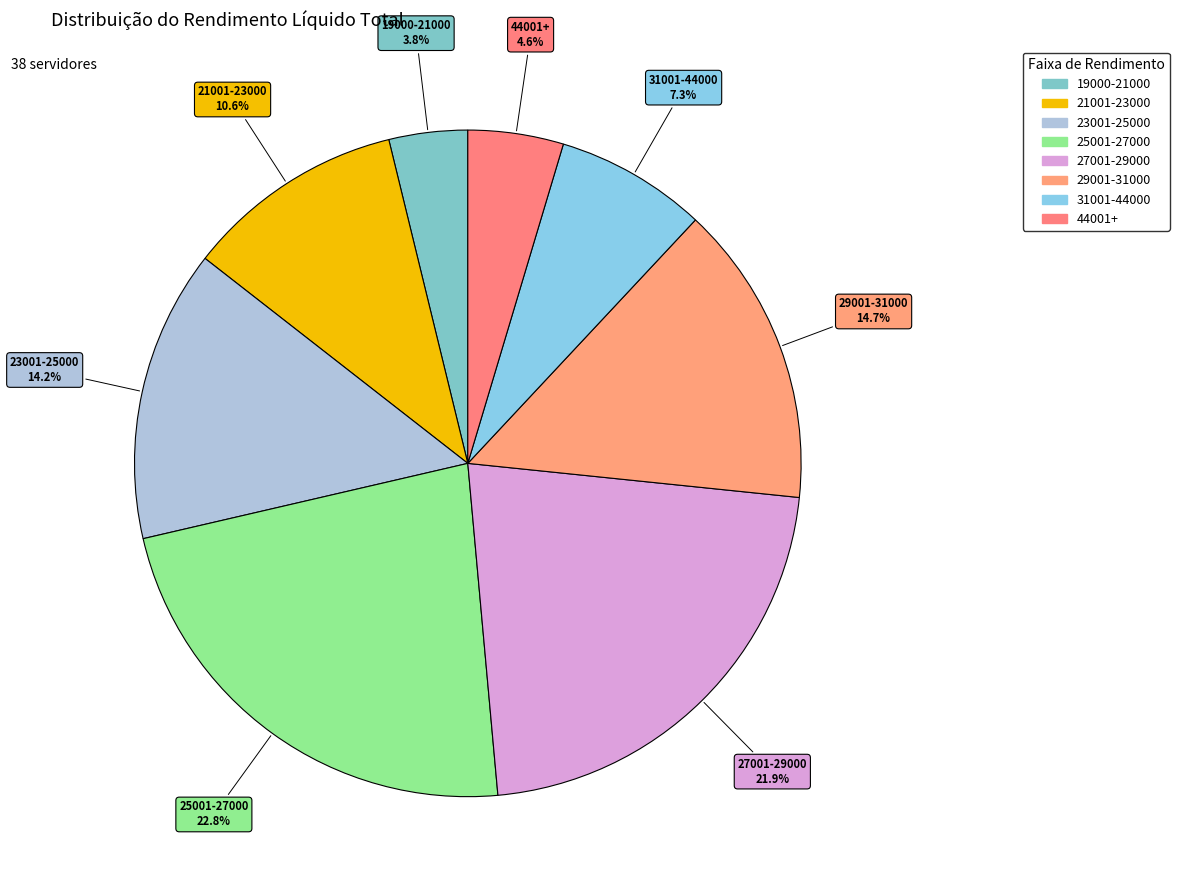

Does any single category account for the majority?

No